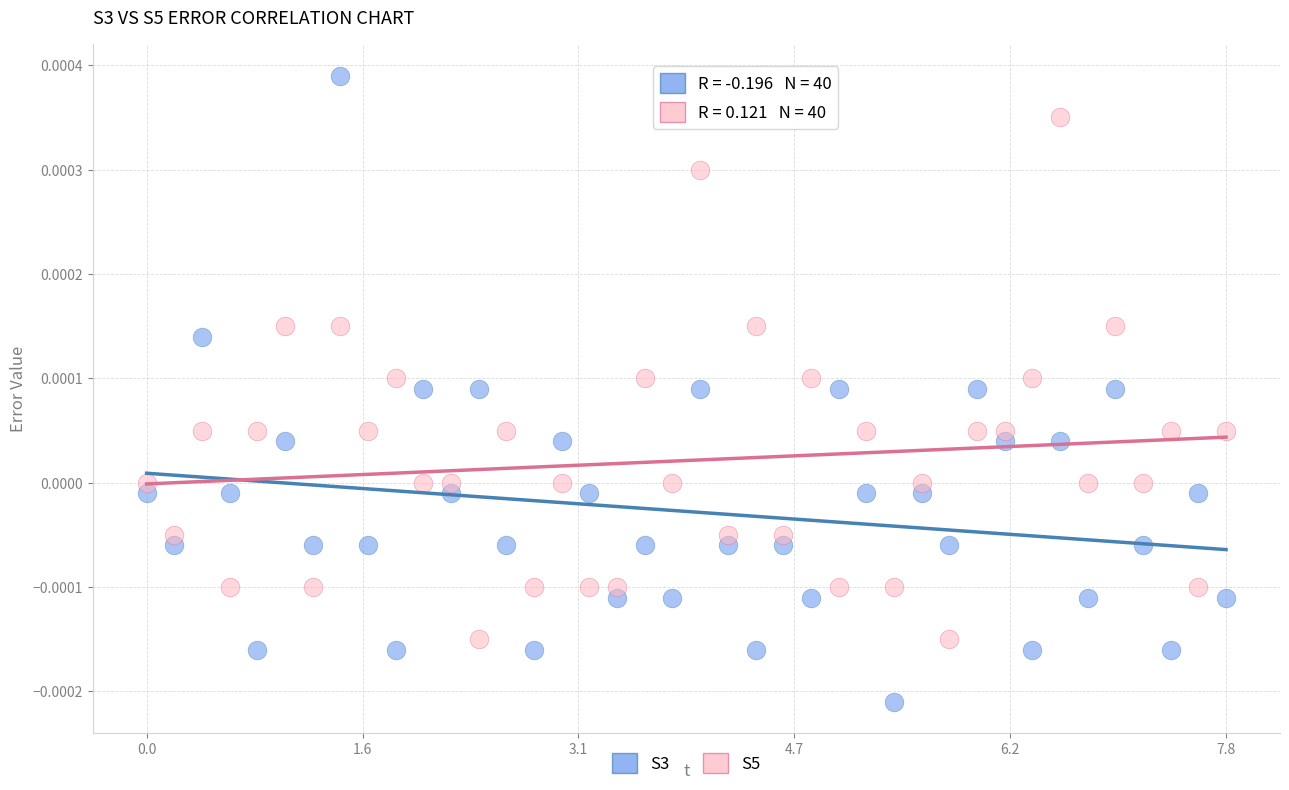

Which series has the largest Y range (max minus min)?

S3